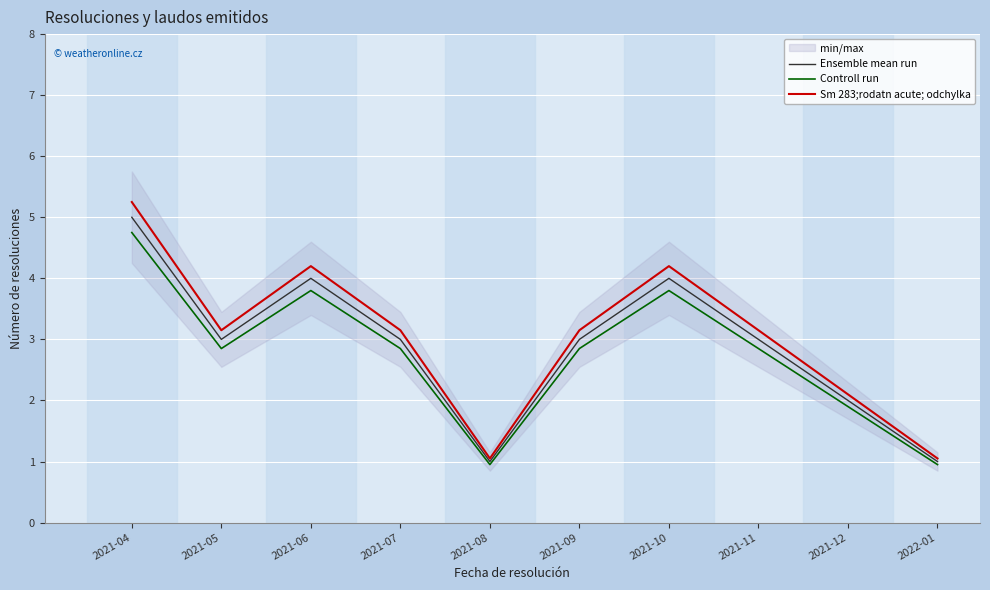

At which category does Ensemble mean run reach its first local valley?

2021-05